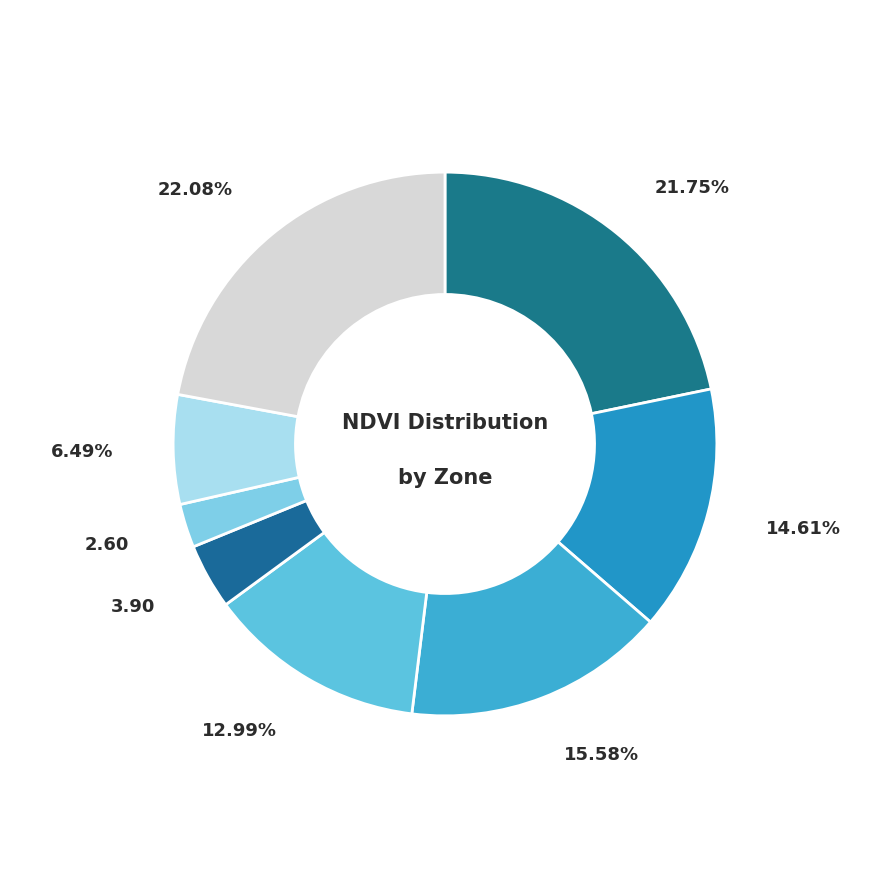

How many slices are in this pie chart?

8